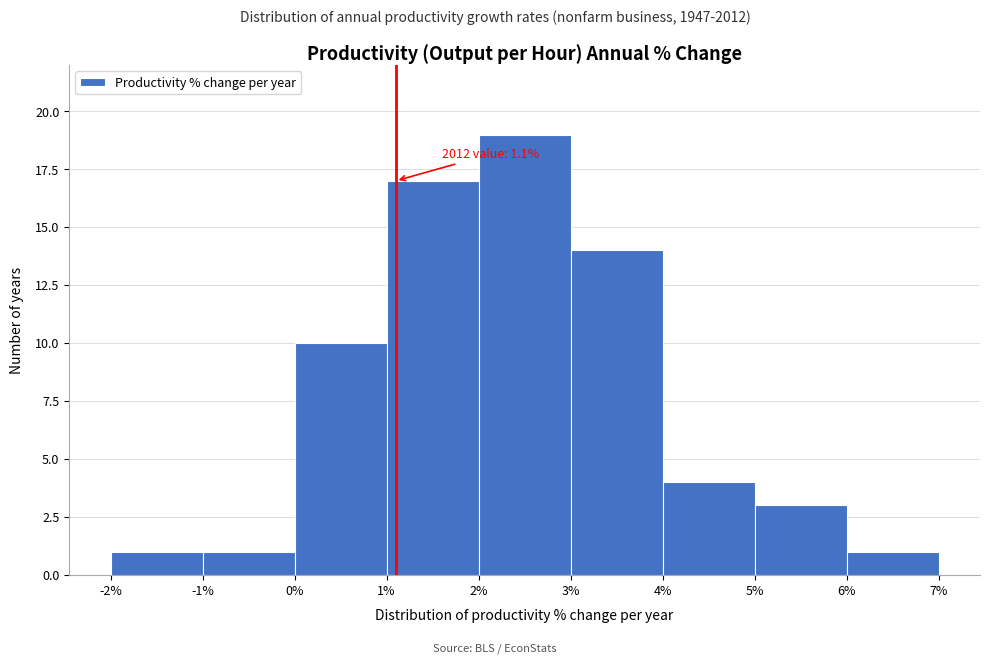

Over which range of the x-axis is the bar tallest?

2% to 3%